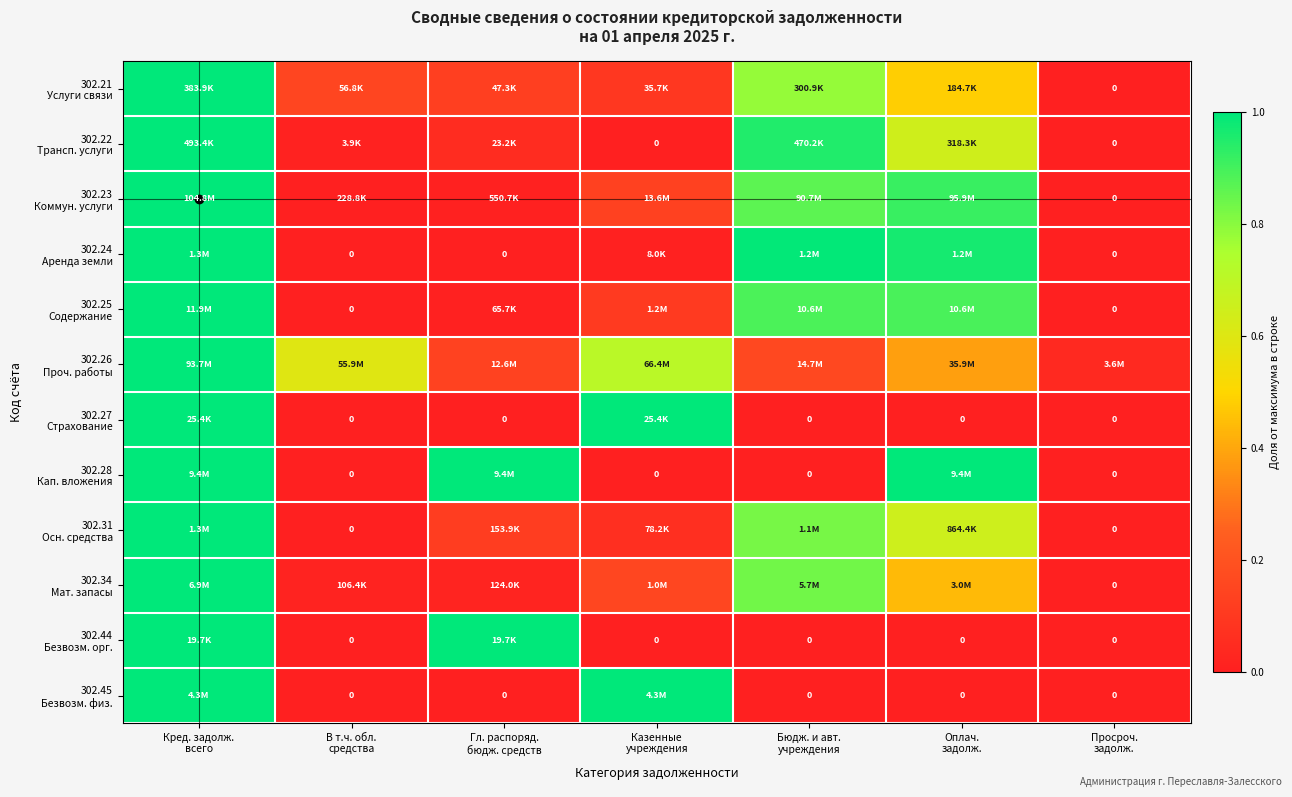

The value of 302.21 Услуги связи at Оплач. задолж. is 0.5. True or false?

True